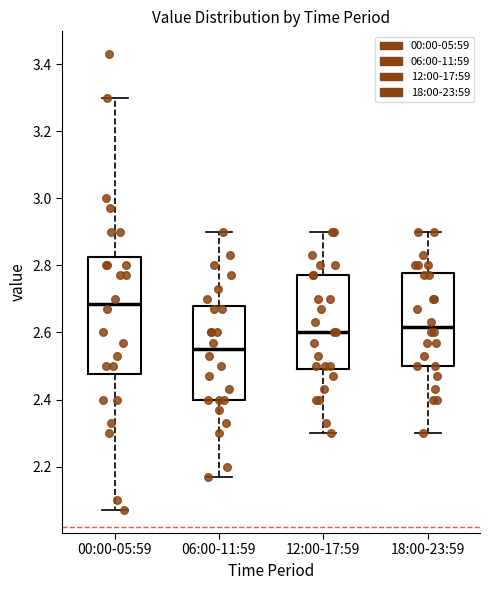

Which box has the highest median line?

00:00-05:59